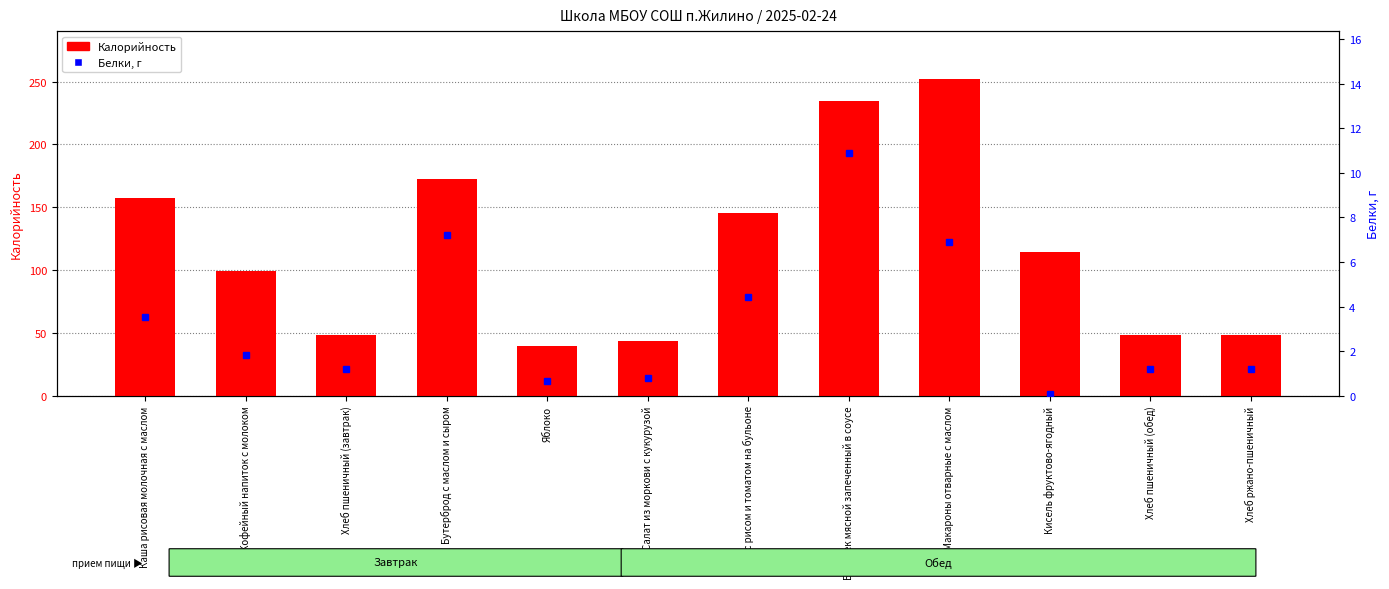

What is the sum of the Калорийность values at Биточек мясной запеченный в соусе and Каша рисовая молочная с маслом?

391.9